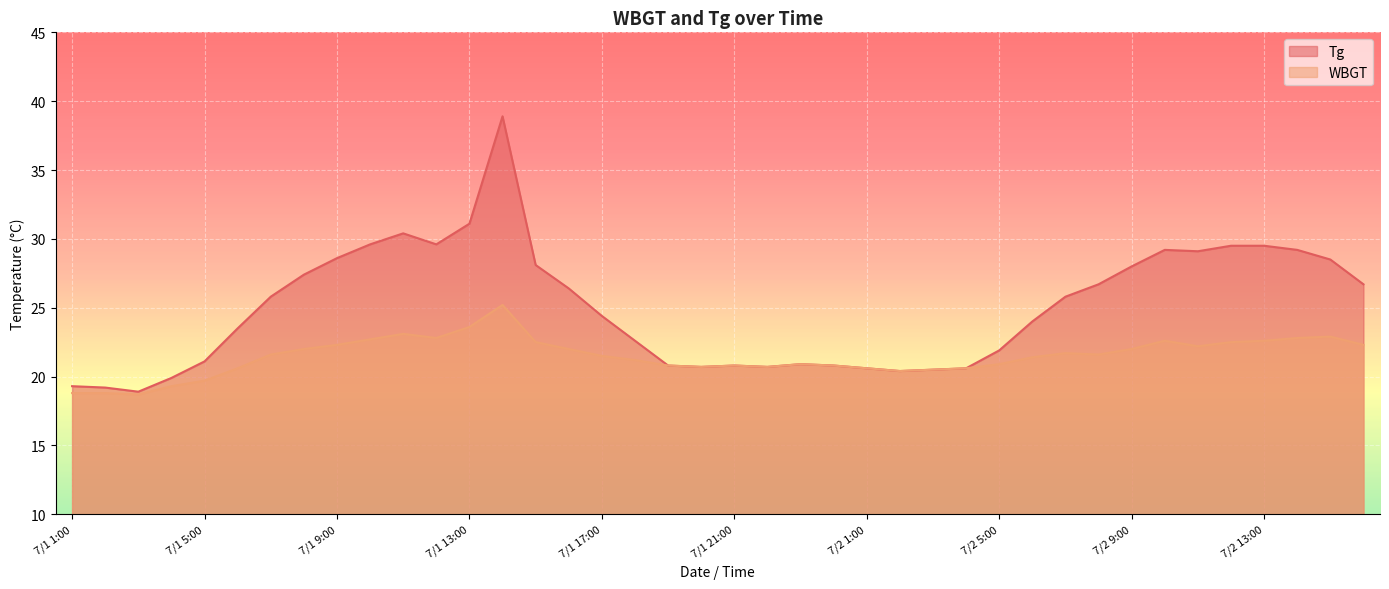

Reading left to right, list all the values displayed in this chart.

WBGT: 18.8	18.8	18.7	19.3	19.7	20.6	21.6	22.0	22.3	22.7	23.1	22.8	23.6	25.2	22.5	22.0	21.5	21.2	20.8	20.7	20.8	20.7	20.9	20.8	20.6	20.4	20.5	20.6	20.9	21.4	21.7	21.6	22.0	22.6	22.2	22.5	22.6	22.8	22.9	22.3
Tg: 19.3	19.2	18.9	19.9	21.1	23.5	25.8	27.4	28.6	29.6	30.4	29.6	31.1	38.9	28.1	26.4	24.4	22.6	20.8	20.7	20.8	20.7	20.9	20.8	20.6	20.4	20.5	20.6	21.9	24.0	25.8	26.7	28.0	29.2	29.1	29.5	29.5	29.2	28.5	26.7